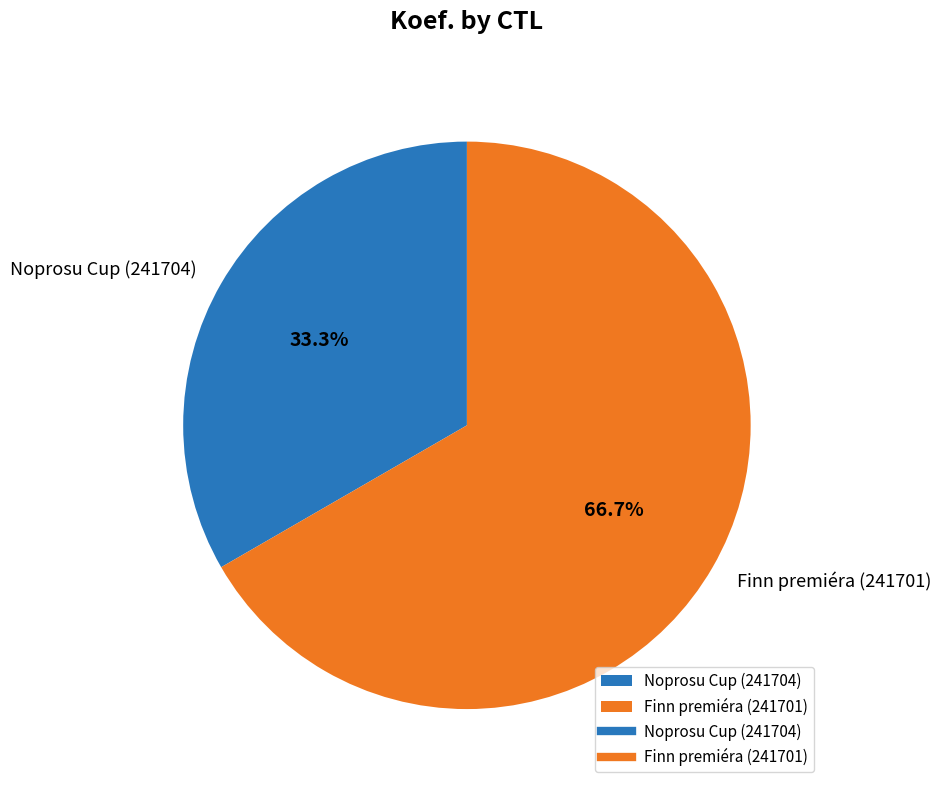

To the nearest percent, what is the average slice percentage?

50%